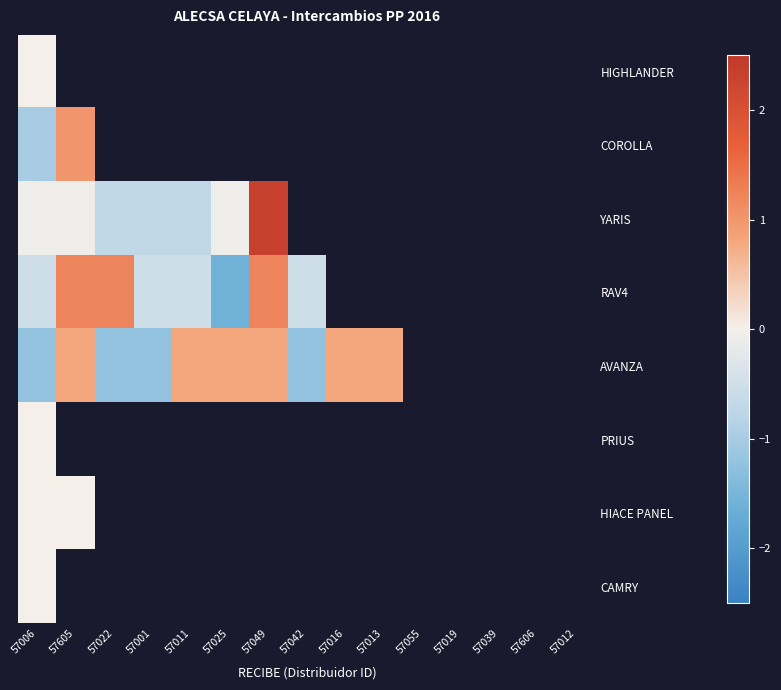

What is the greatest value displayed?

2.3